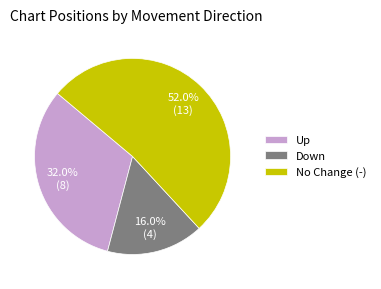

How many slices are in this pie chart?

3